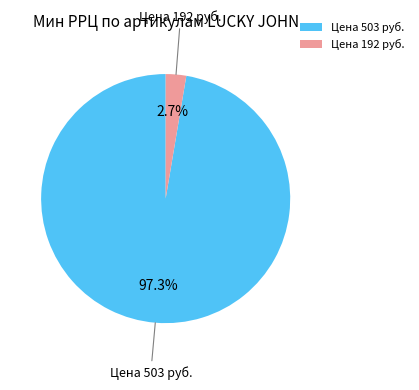

Which category has the biggest portion of the pie?

Цена 503 руб.